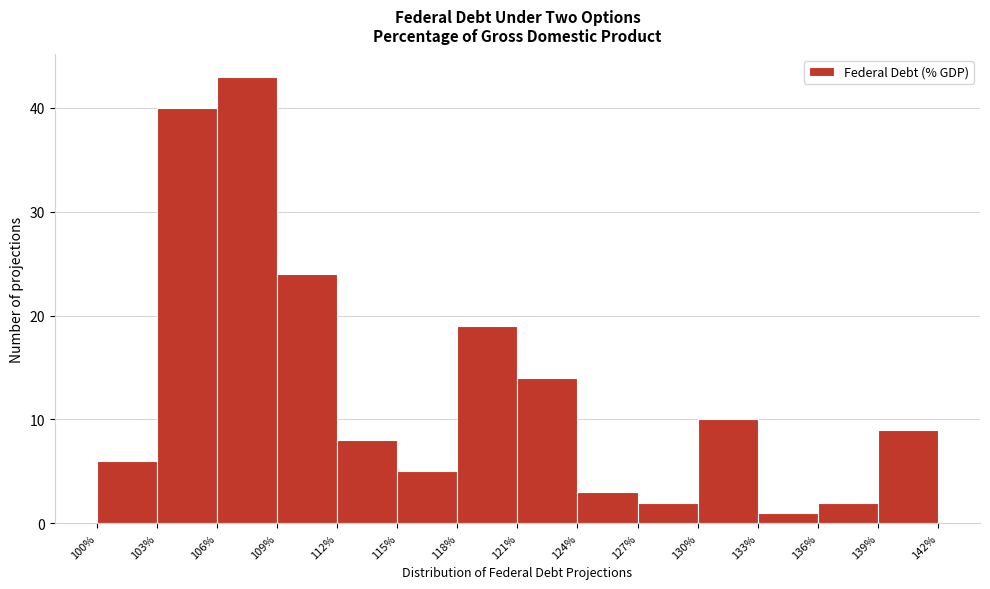

Reading left to right, transcribe this chart: for each bar, give the range it covers on the x-axis and its height. The values are not printed on the chart, so give them approximately, as read against the axis.

100% to 103%: 6
103% to 106%: 40
106% to 109%: 43
109% to 112%: 24
112% to 115%: 8
115% to 118%: 5
118% to 121%: 19
121% to 124%: 14
124% to 127%: 3
127% to 130%: 2
130% to 133%: 10
133% to 136%: 1
136% to 139%: 2
139% to 142%: 9